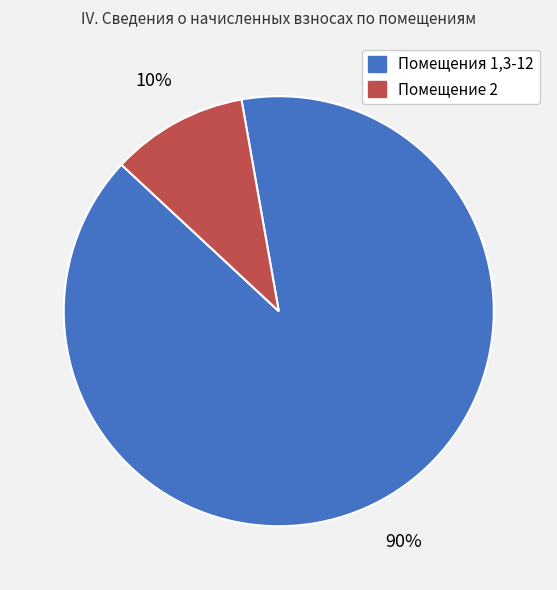

Between Помещения 1,3-12 and Помещение 2, which is larger?

Помещения 1,3-12